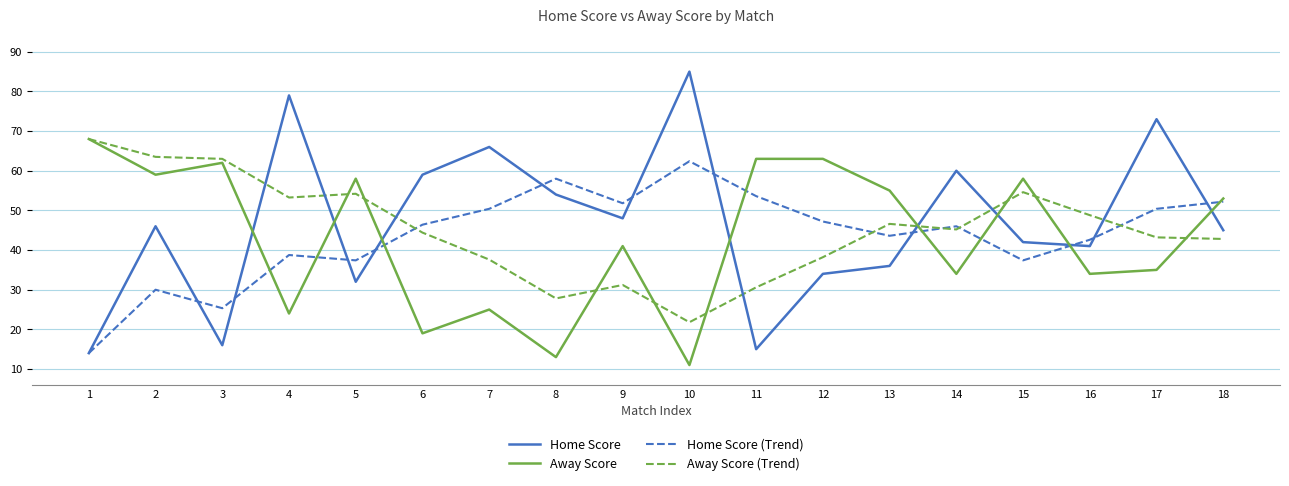

Which label corresponds to the smallest value in the chart?

10